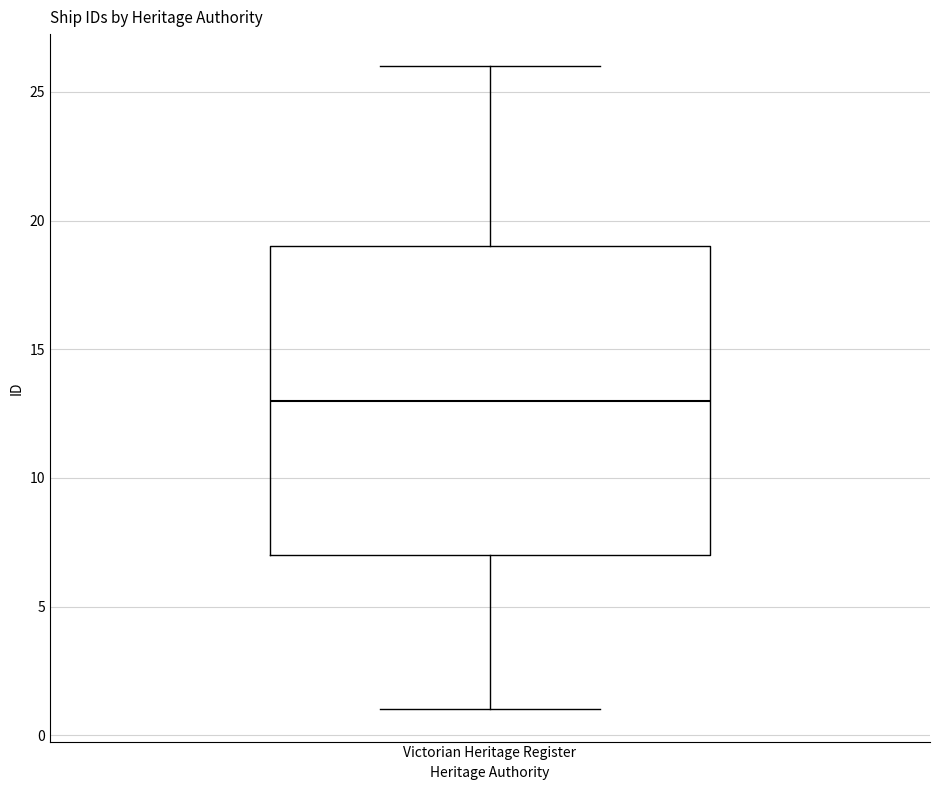

Read this box plot against the y-axis: the position of the median line, the range covered by the box, and the ends of both whiskers. The values are not printed on the chart, so give them approximately, as read against the axis.

median 13, box 7 to 19, whiskers 1 to 26